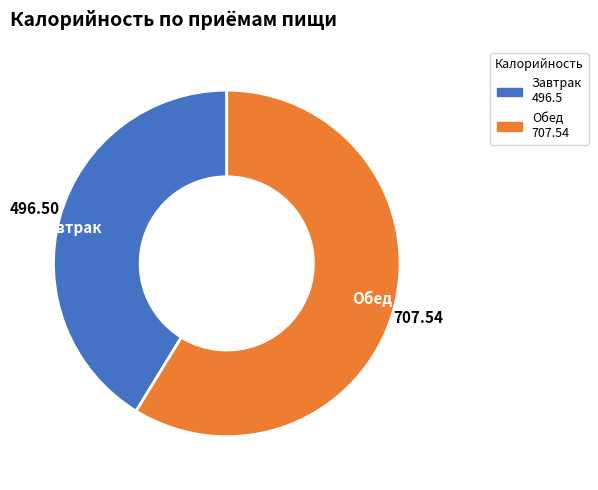

How many segments does this pie chart have?

2